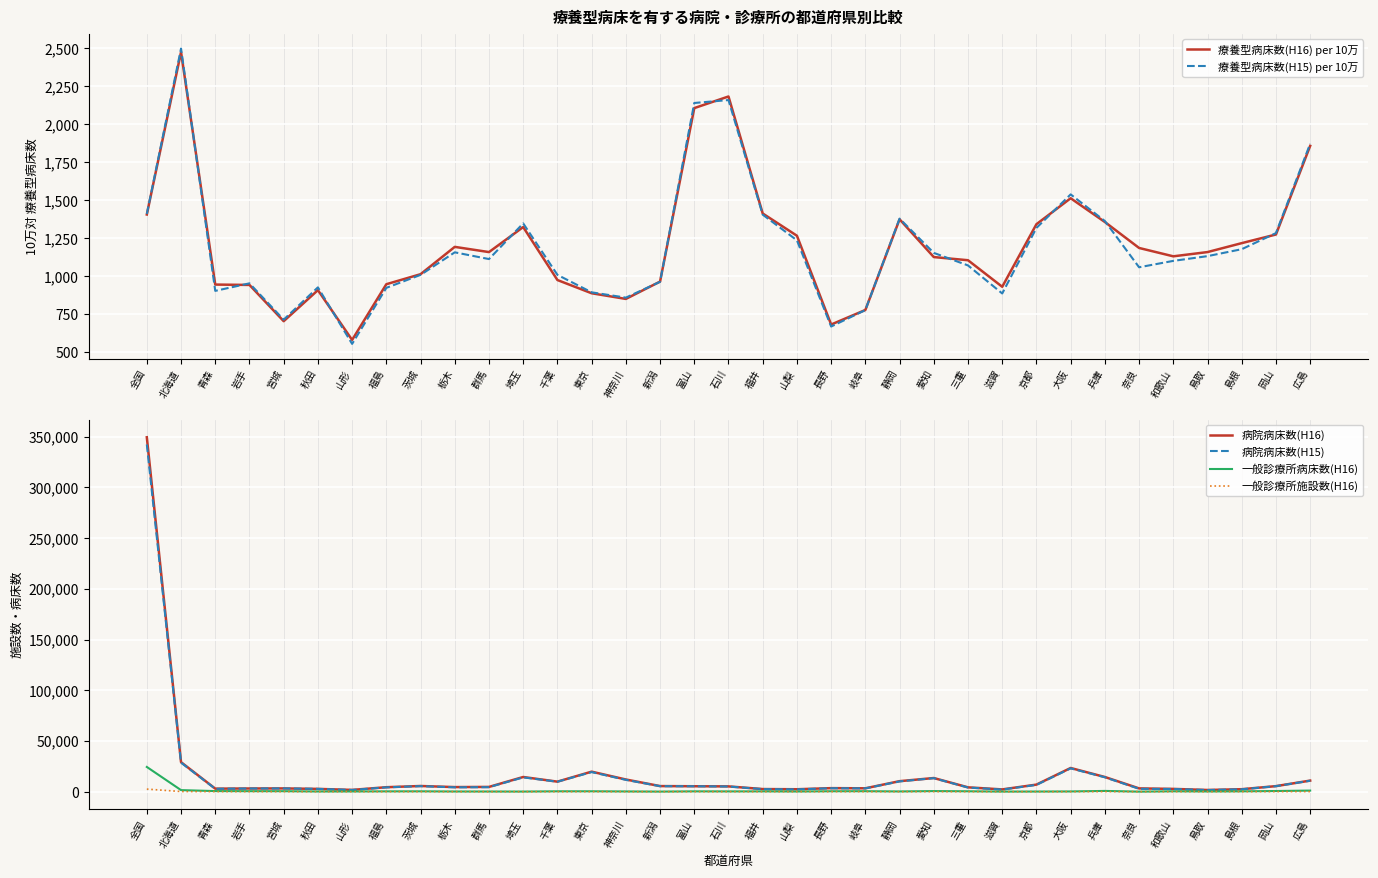

What is the average value of the 一般診療所施設数(H16) series?

107